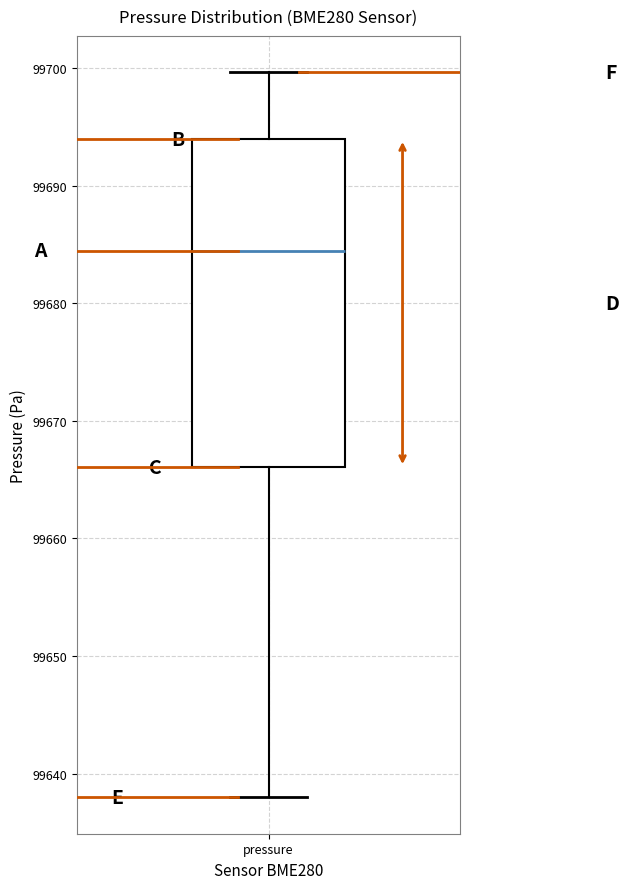

Transcribe this box plot: give where the median line is, the range the box spans, and where the two whiskers end, as read against the y-axis. The values are not printed on the chart, so give them approximately, as read against the axis.

median 99684, box 99666 to 99694, whiskers 99638 to 99700